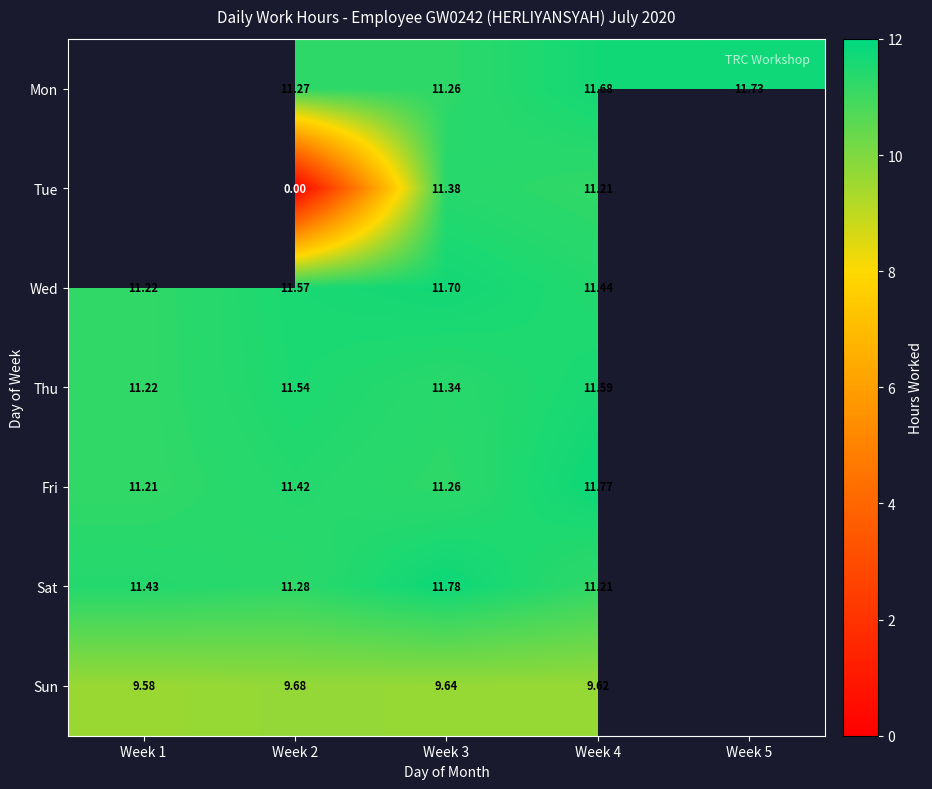

Is it true that Fri equals 16.5 at Week 3?

False